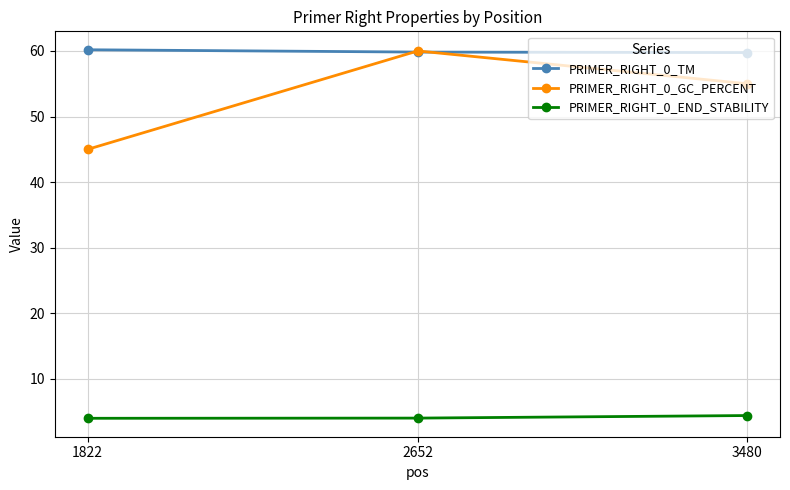

Where is PRIMER_RIGHT_0_GC_PERCENT nearest to the value 52?

3480